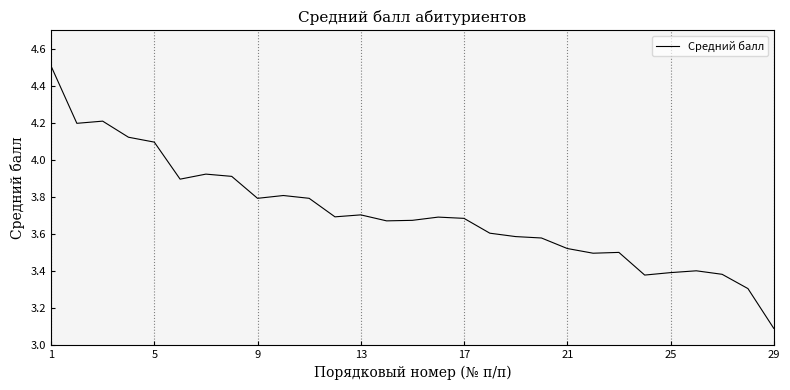

What is the greatest value displayed?

4.5